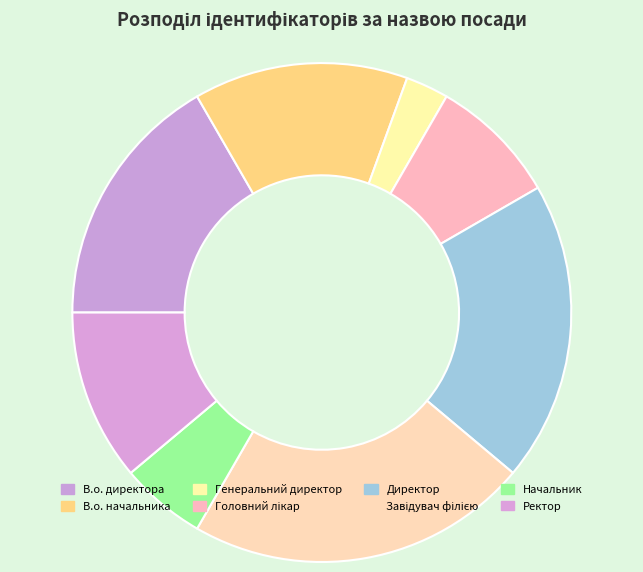

What percentage is the Завідувач філією slice, to the nearest percent?

22%